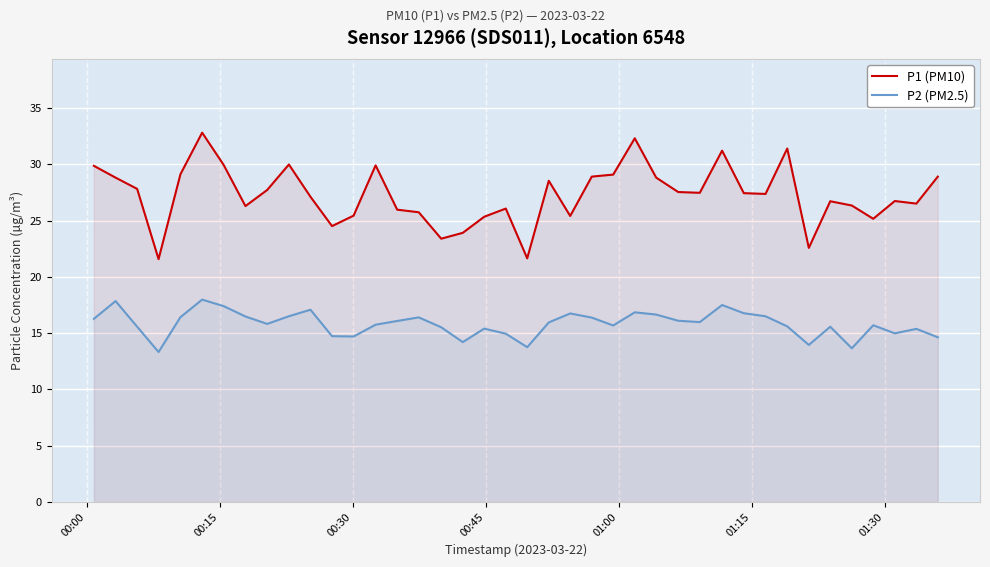

Which series has the largest range (max minus min)?

P1 (PM10)